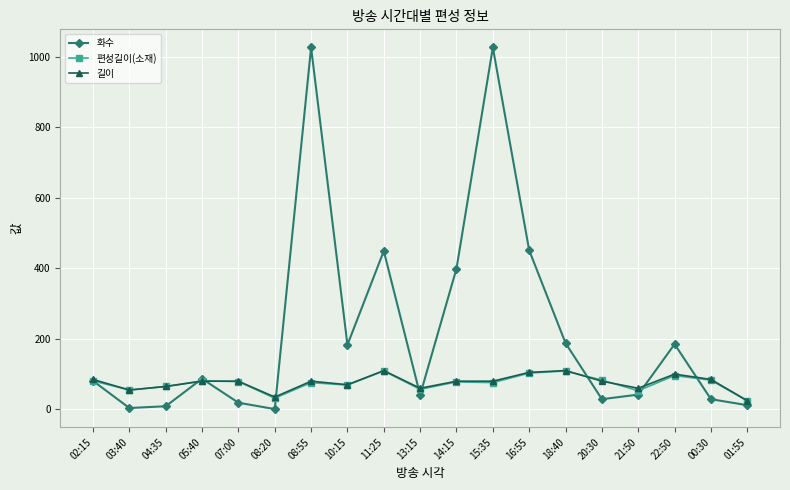

What is the total value across all series at 03:40?

114